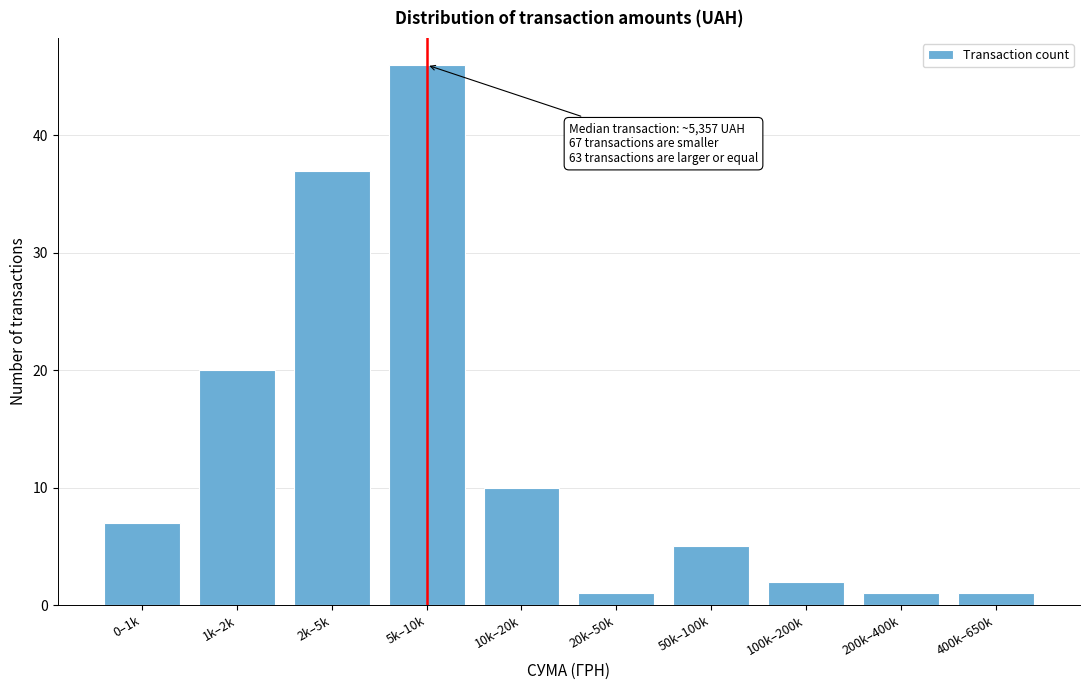

Reading right to left, list all the values displayed in this chart.

1	1	2	5	1	10	46	37	20	7